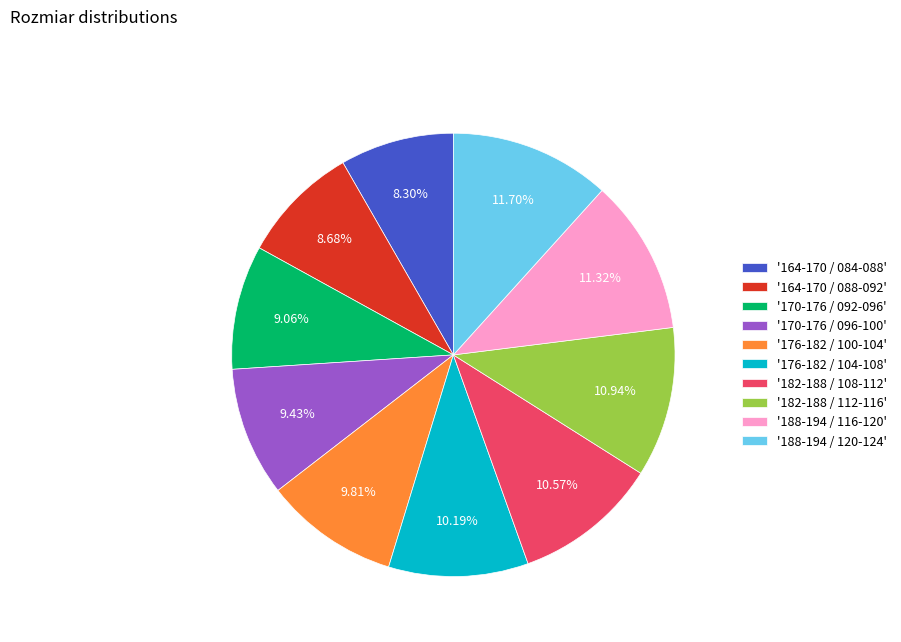

Which has a higher value, '182-188 / 108-112' or '170-176 / 096-100'?

'182-188 / 108-112'